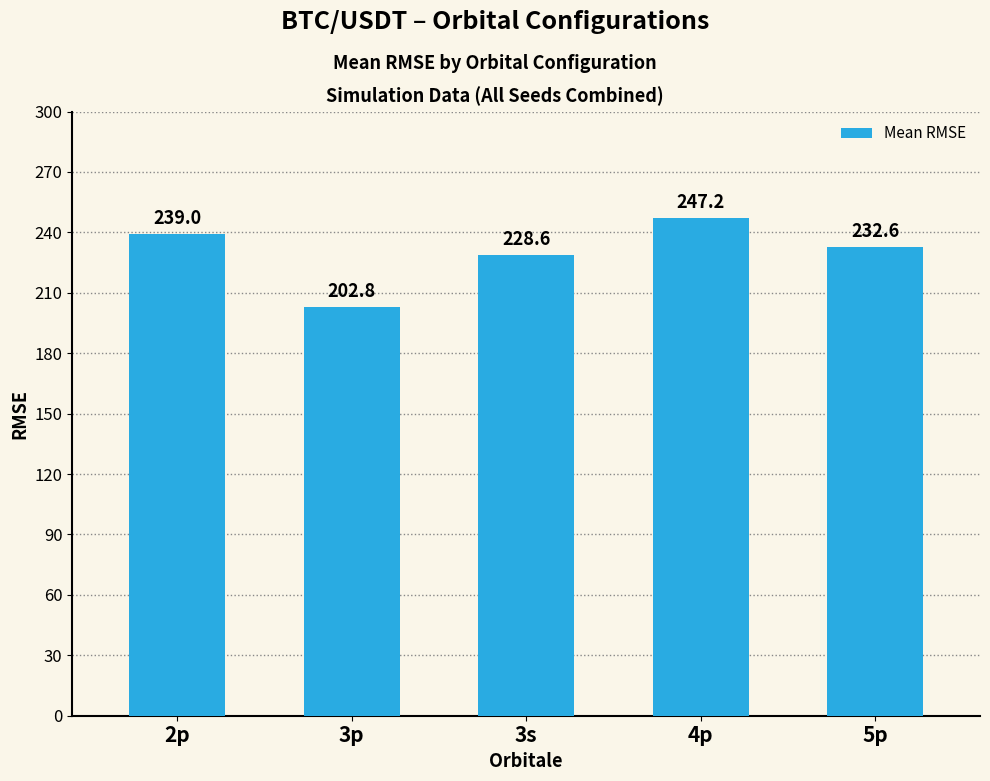

How many bars are there in total?

5